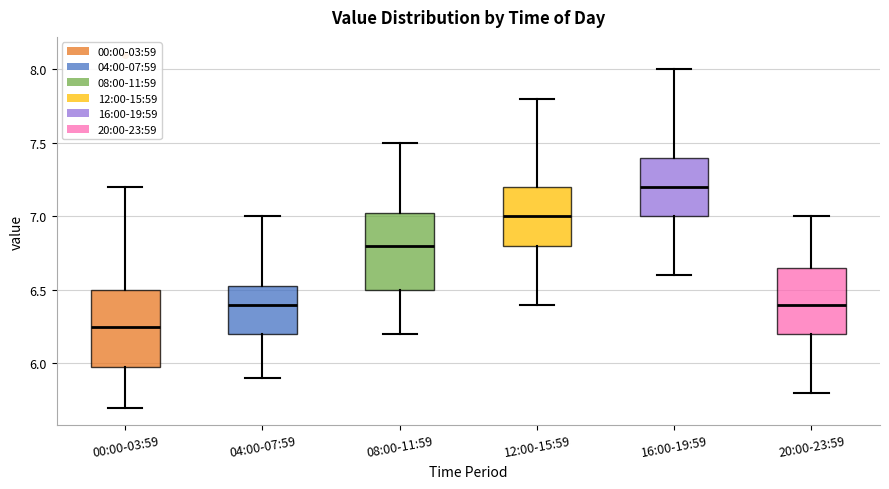

Which box's median line is the lowest?

00:00-03:59